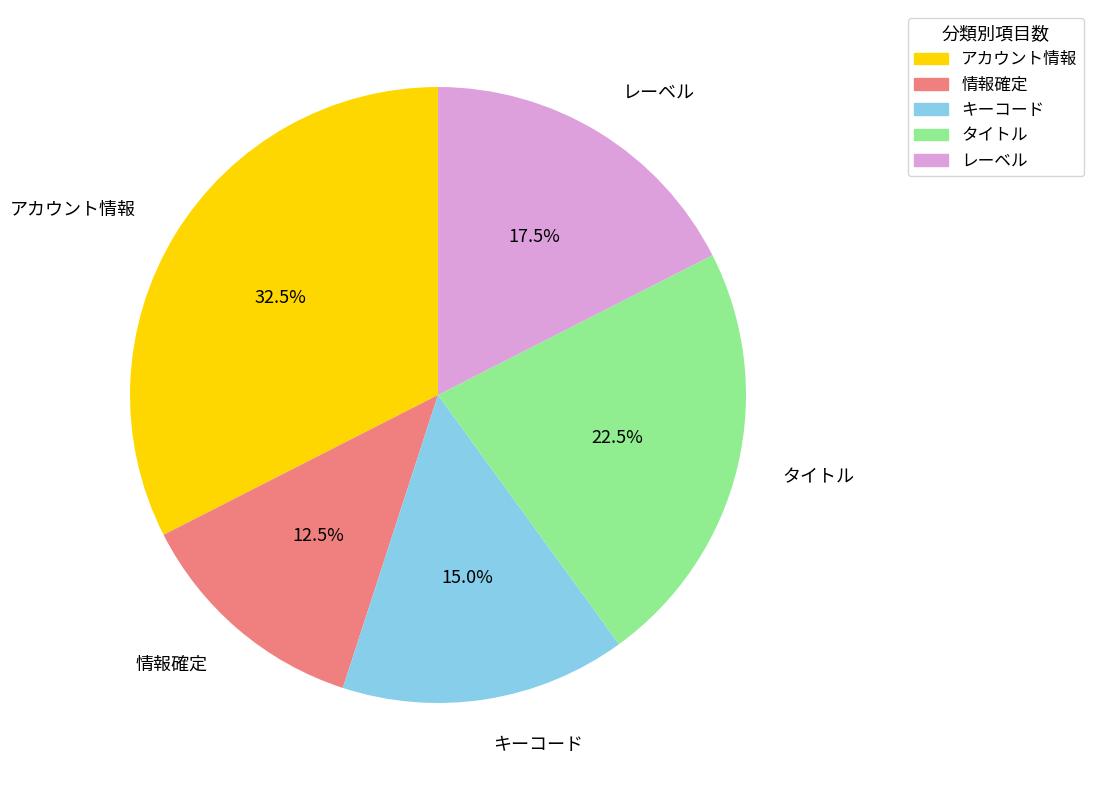

What percentage is NOT represented by 情報確定?

87.5%